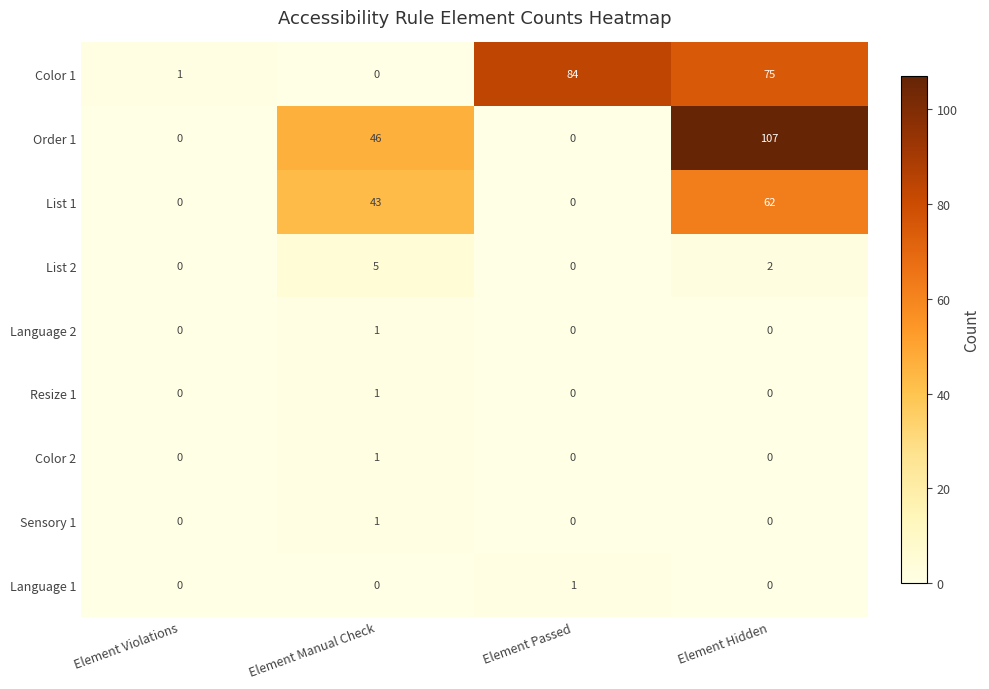

Which label corresponds to the largest value in the chart?

Element Hidden